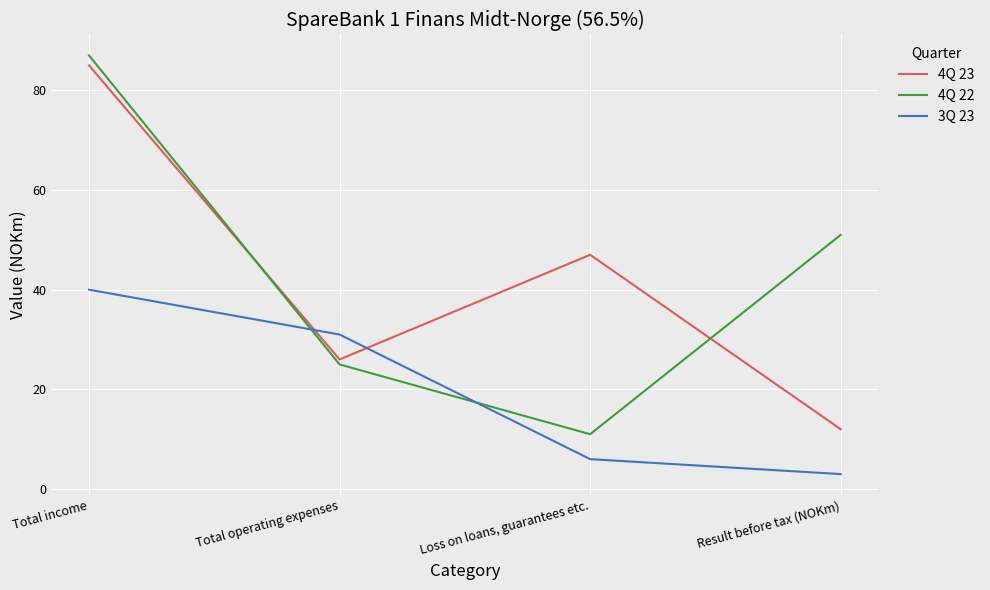

List the series in order of their peak value, lowest first.

3Q 23, 4Q 23, 4Q 22